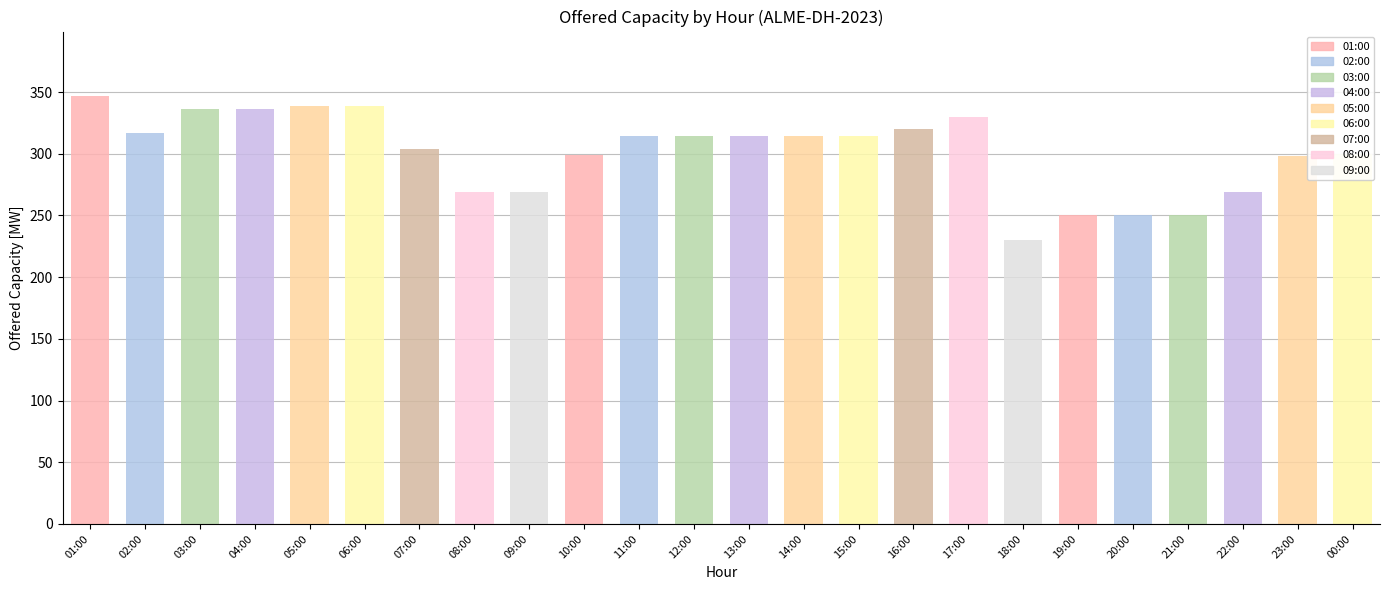

Between 03:00 and 08:00, which is larger?

03:00